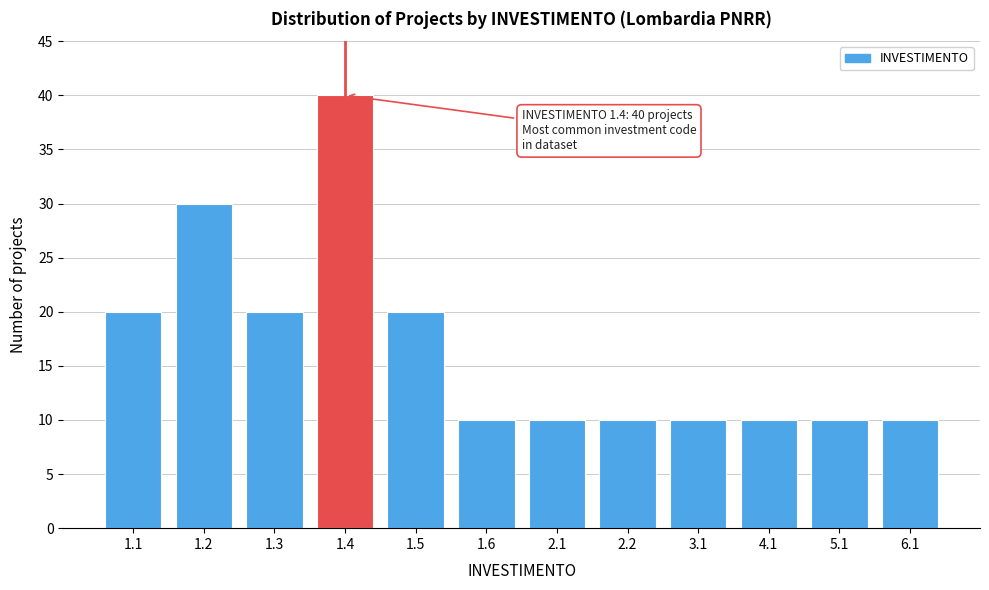

Reading left to right, what are all the values shown in this chart?

1.1=20	1.2=30	1.3=20	1.4=40	1.5=20	1.6=10	2.1=10	2.2=10	3.1=10	4.1=10	5.1=10	6.1=10